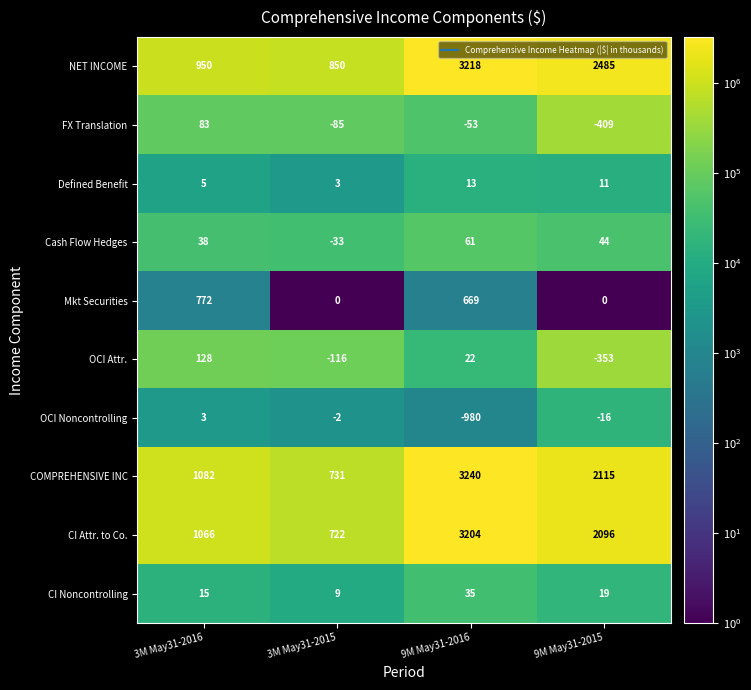

What is the maximum value shown in the chart?

3240267.0